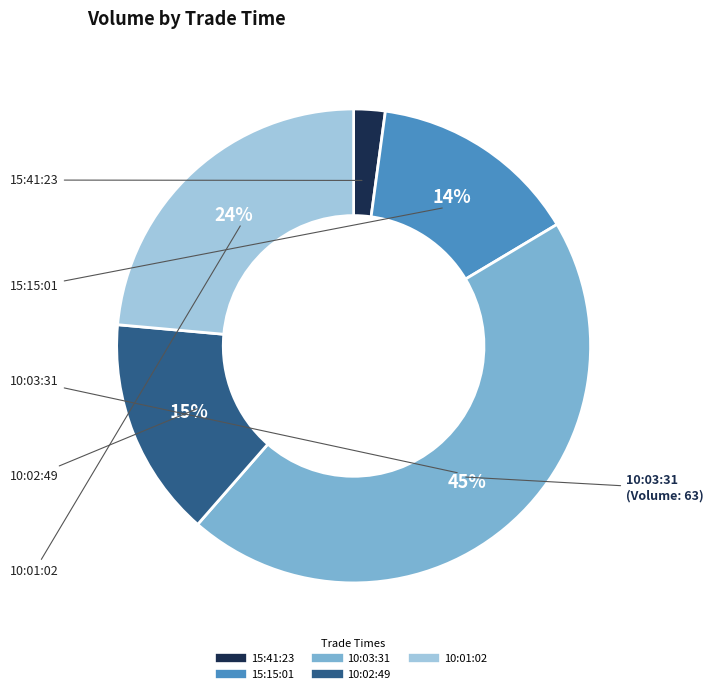

Between 15:41:23 and 10:02:49, which is larger?

10:02:49